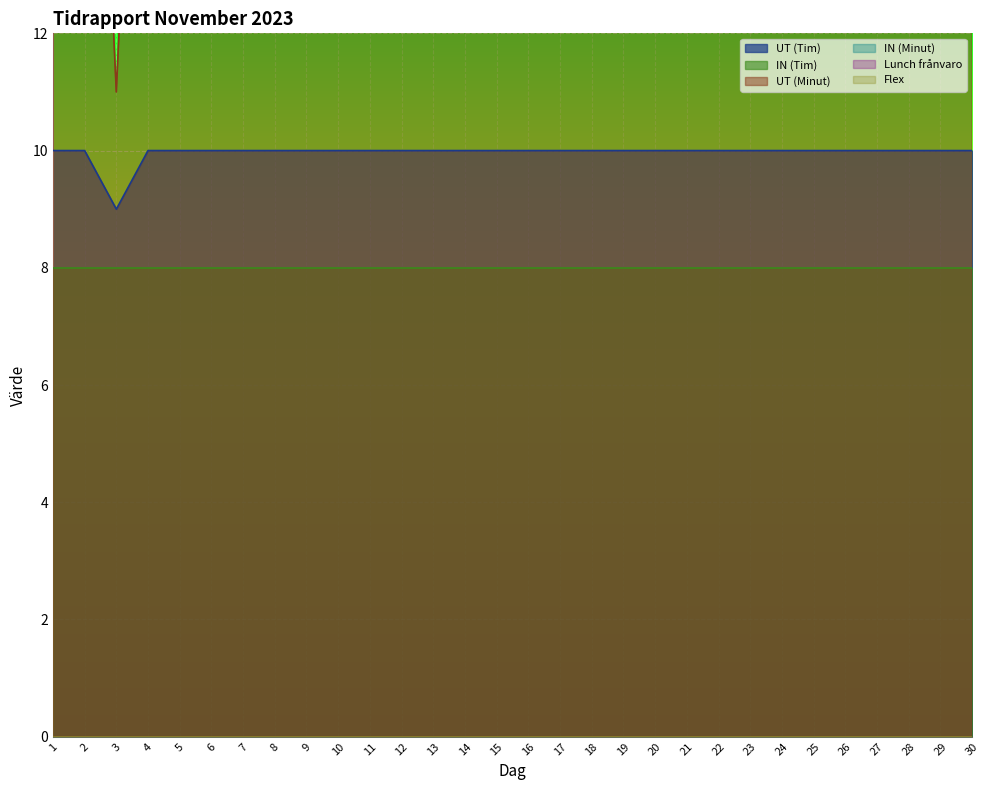

At which label is Flex closest to 0?

1